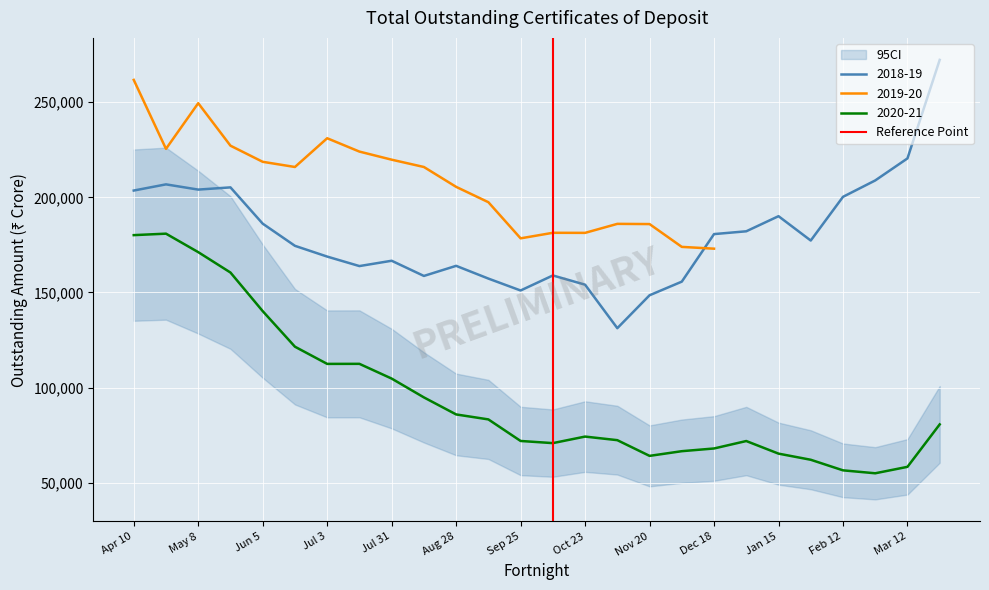

The value of 2018-19 at Jun 5 is 186153. True or false?

True